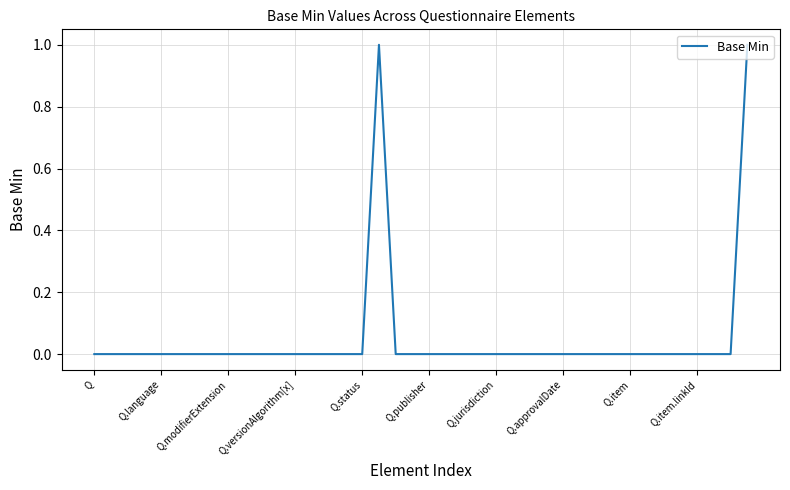

How many lines are shown in the chart?

1